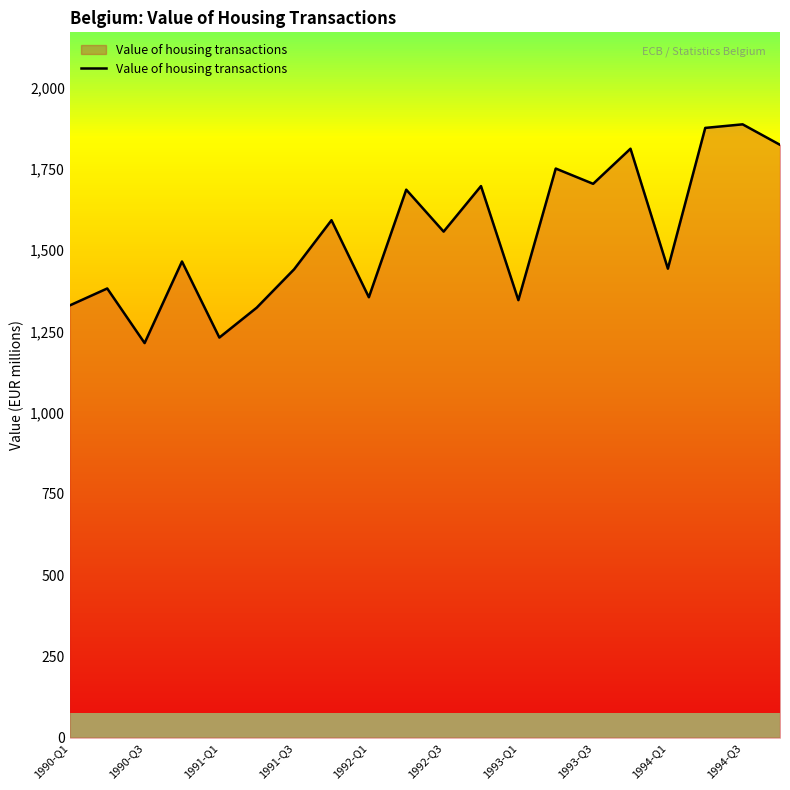

How many values exceed 1557?

9